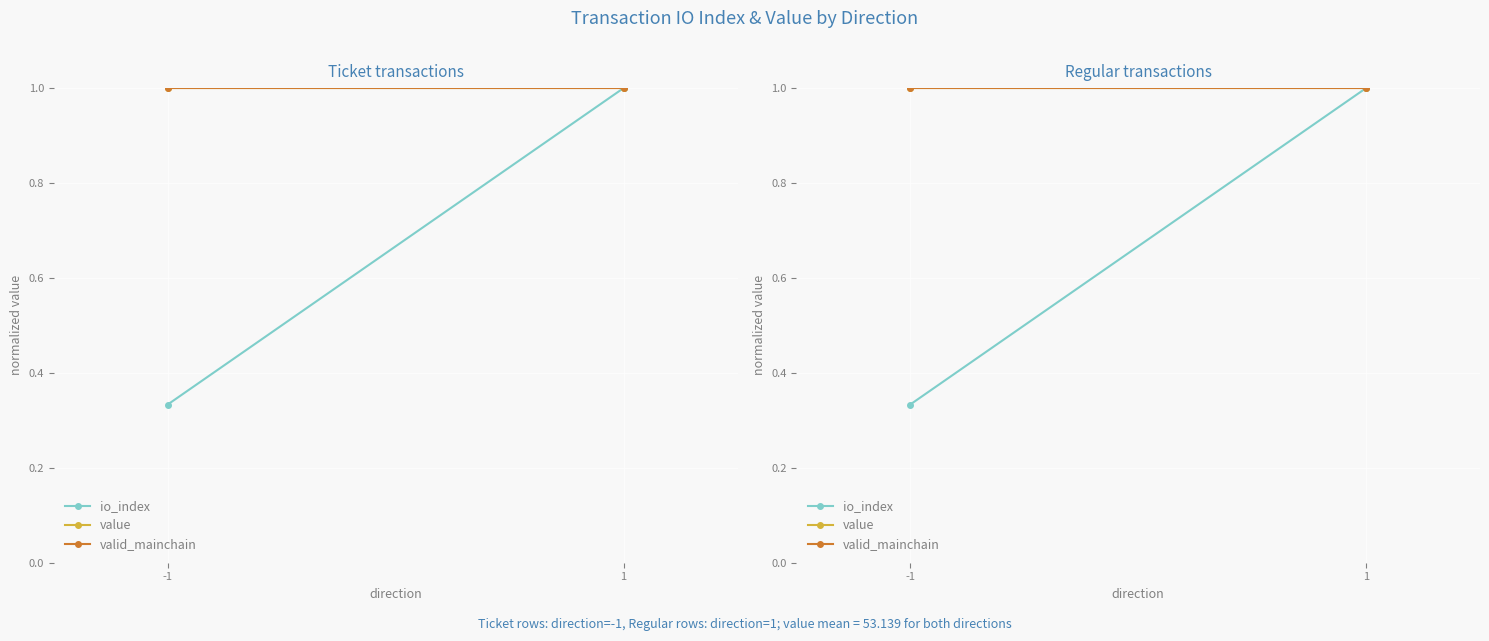

At which category is the sum across all series the highest?

1